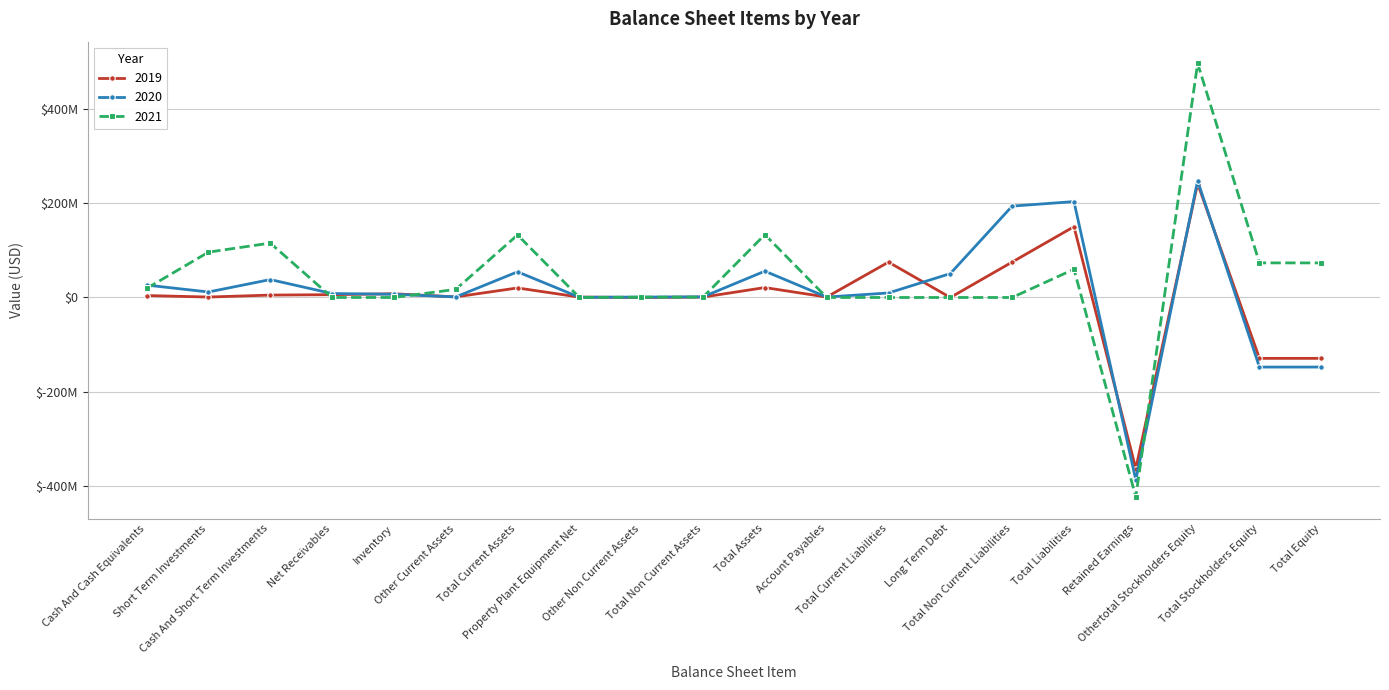

Which category has the highest value across all series?

Othertotal Stockholders Equity